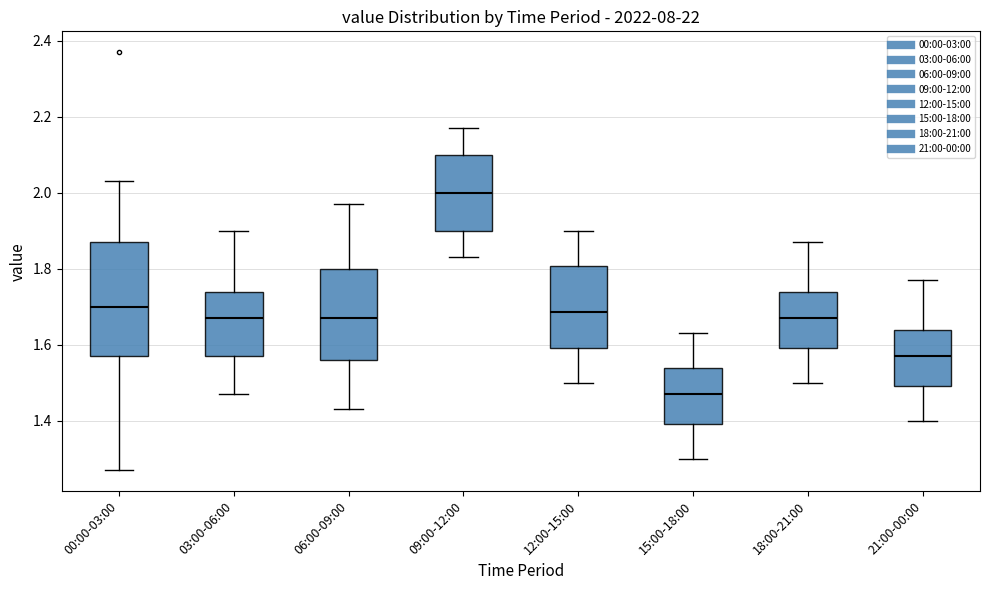

Which box is the tallest, from its lower edge to its upper edge?

00:00-03:00